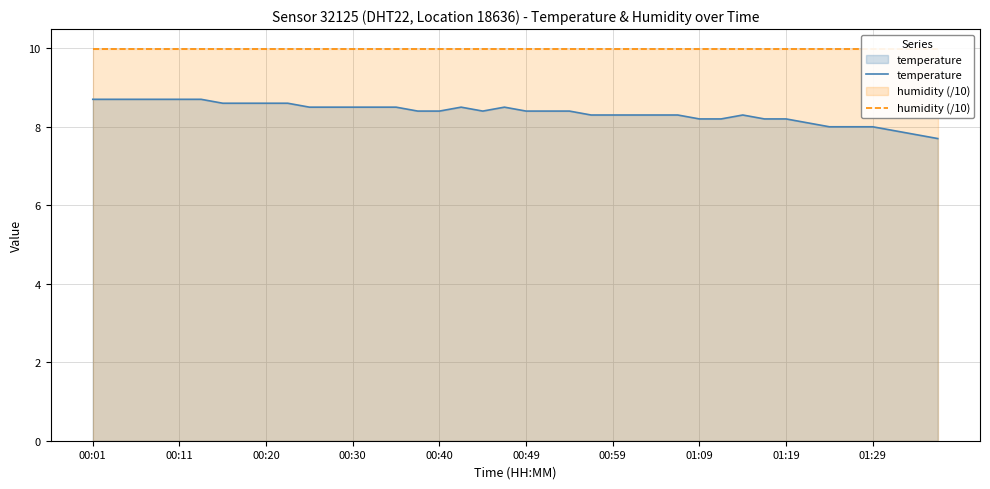

Which series has the widest spread of values?

temperature